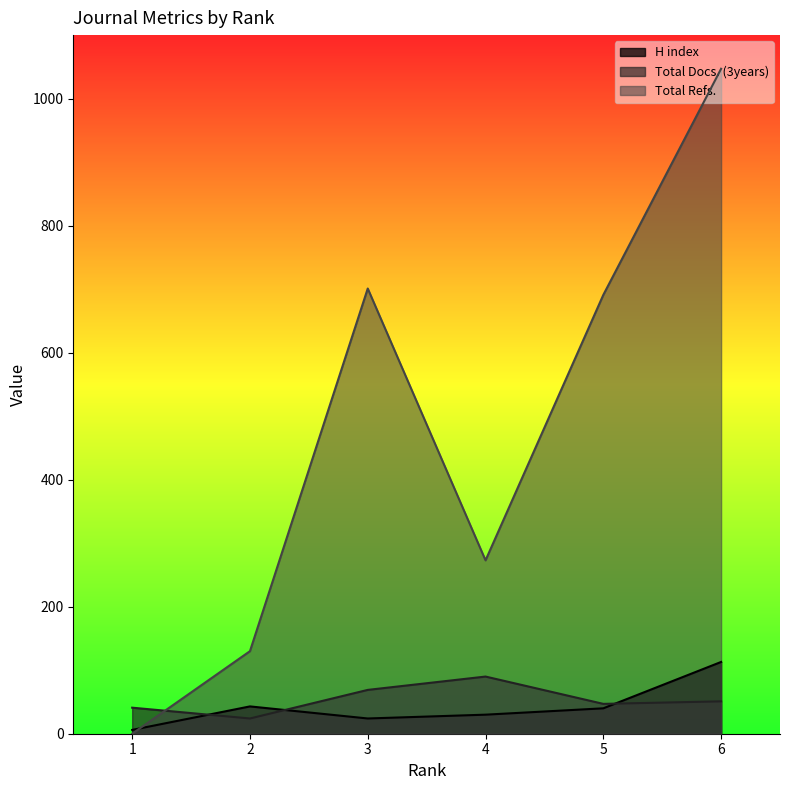

Rank the series at 3 from lowest to highest value.

H index, Total Docs. (3years), Total Refs.